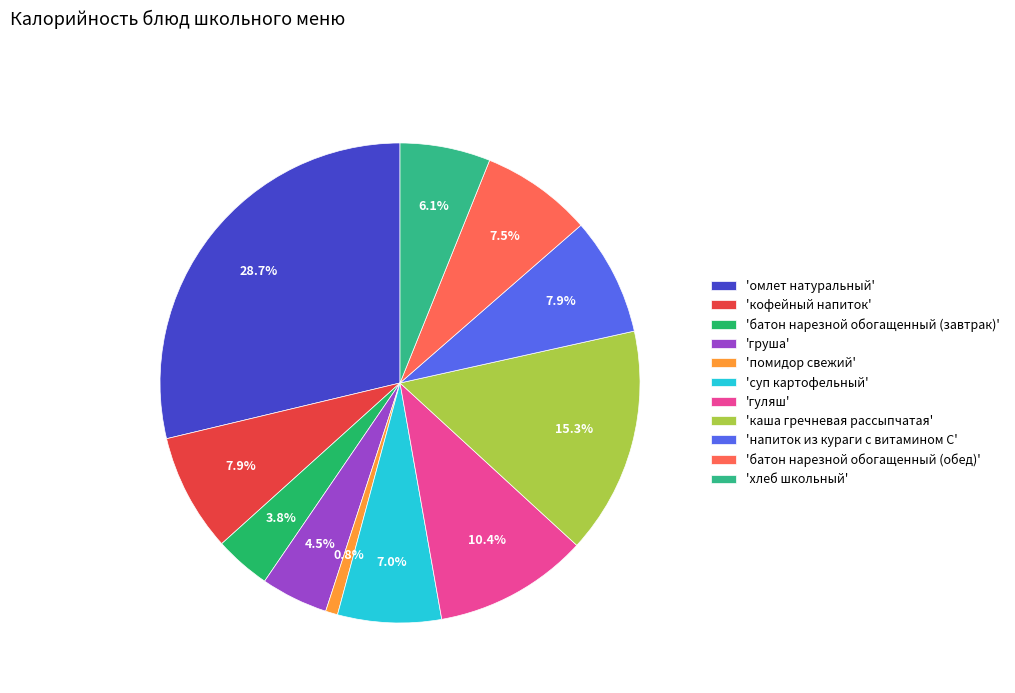

Which category has the smallest portion of the pie?

'помидор свежий'